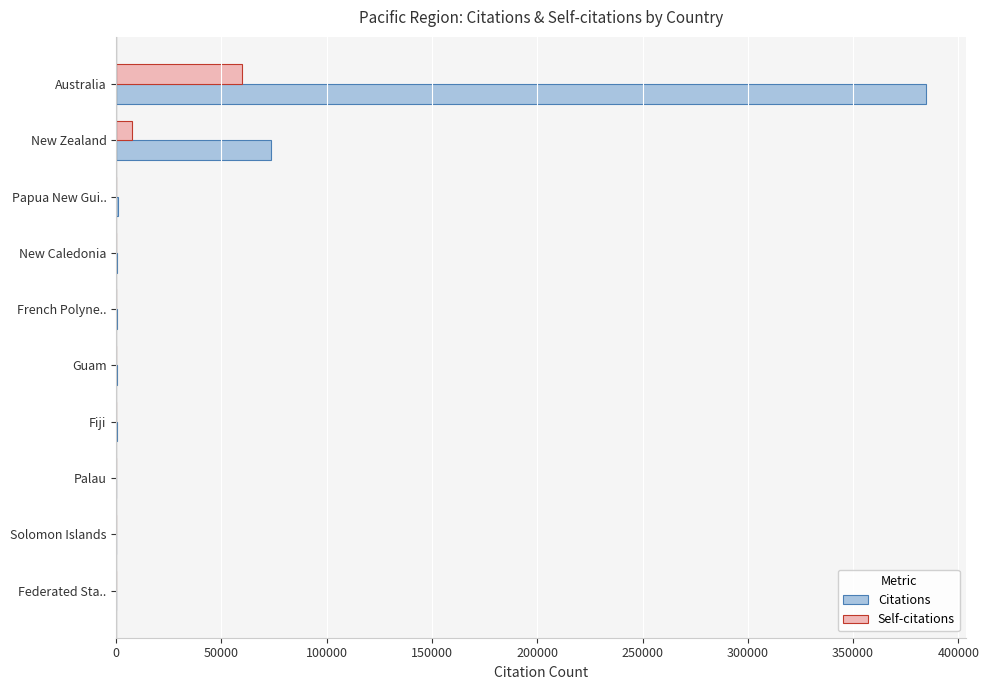

What is the highest value of the Self-citations series?

59886